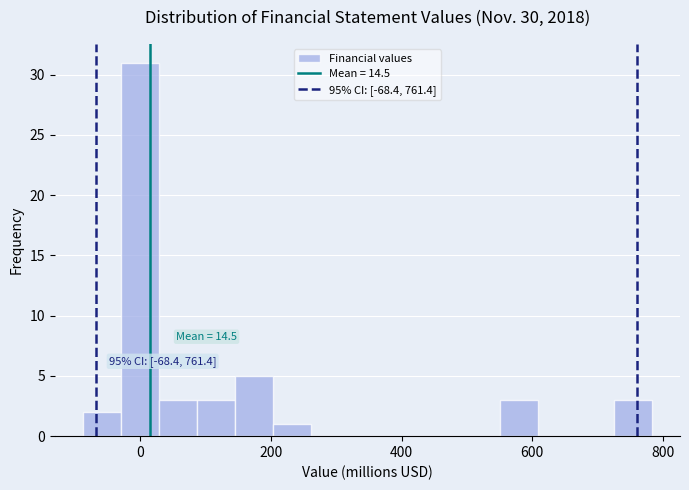

Read against the x-axis, roughly where is the centre of the tallest bar?

0